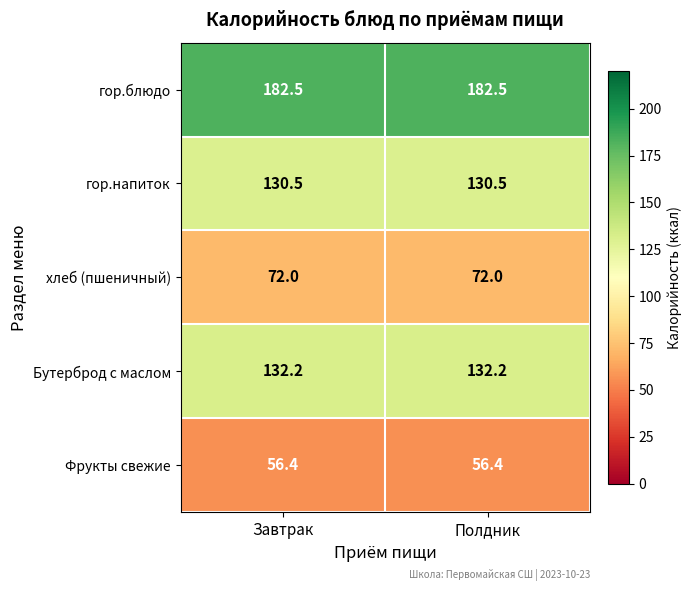

The гор.блюдо series shows 182.5 at Полдник. True or false?

True